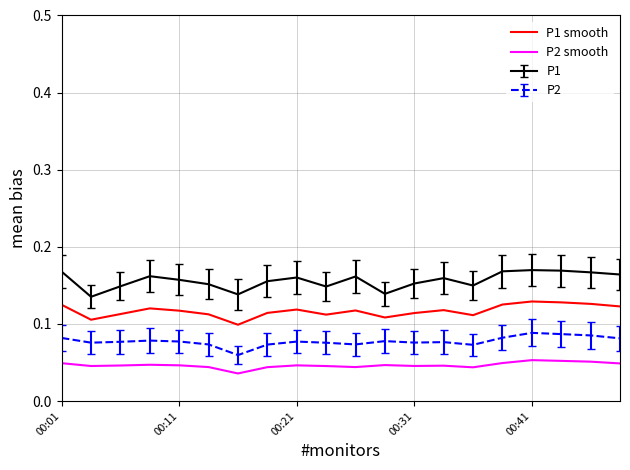

Which series has the largest range (max minus min)?

P1